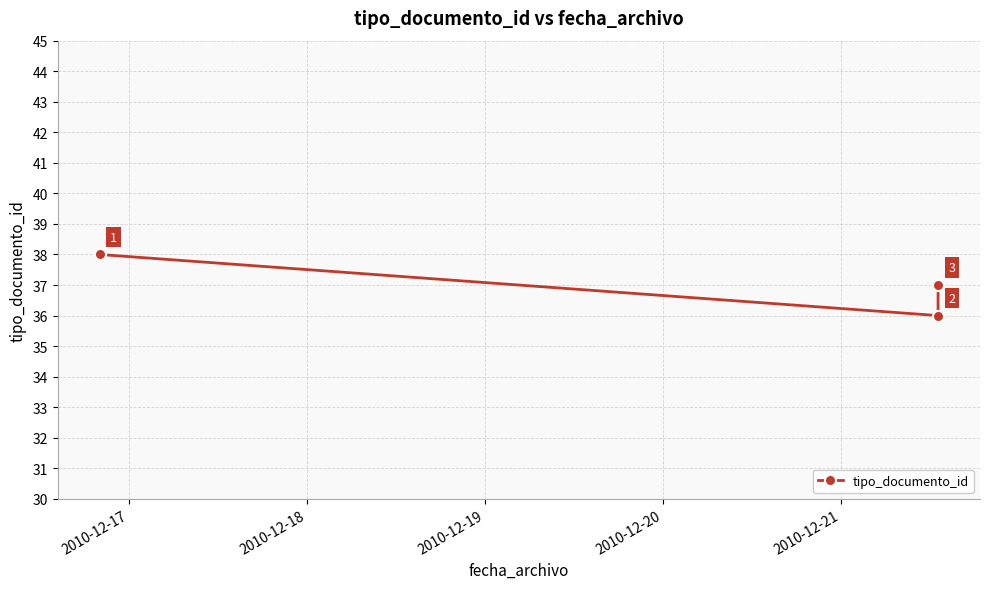

What is the value of the 3rd point from the left?

37